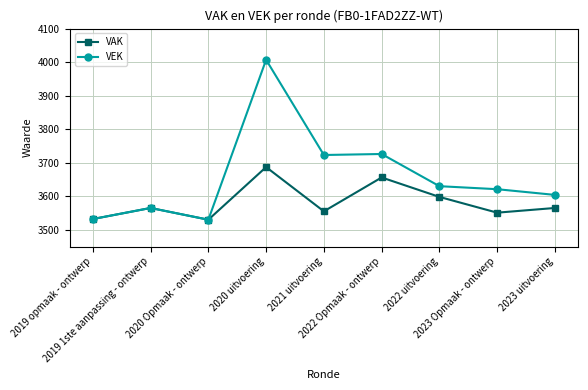

Is it true that VAK equals 3565 at 2019 1ste aanpassing - ontwerp?

True